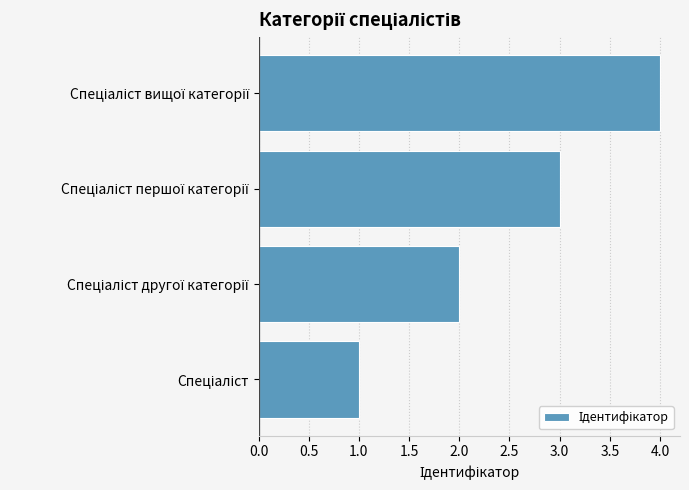

What is the difference between the maximum and minimum values?

3